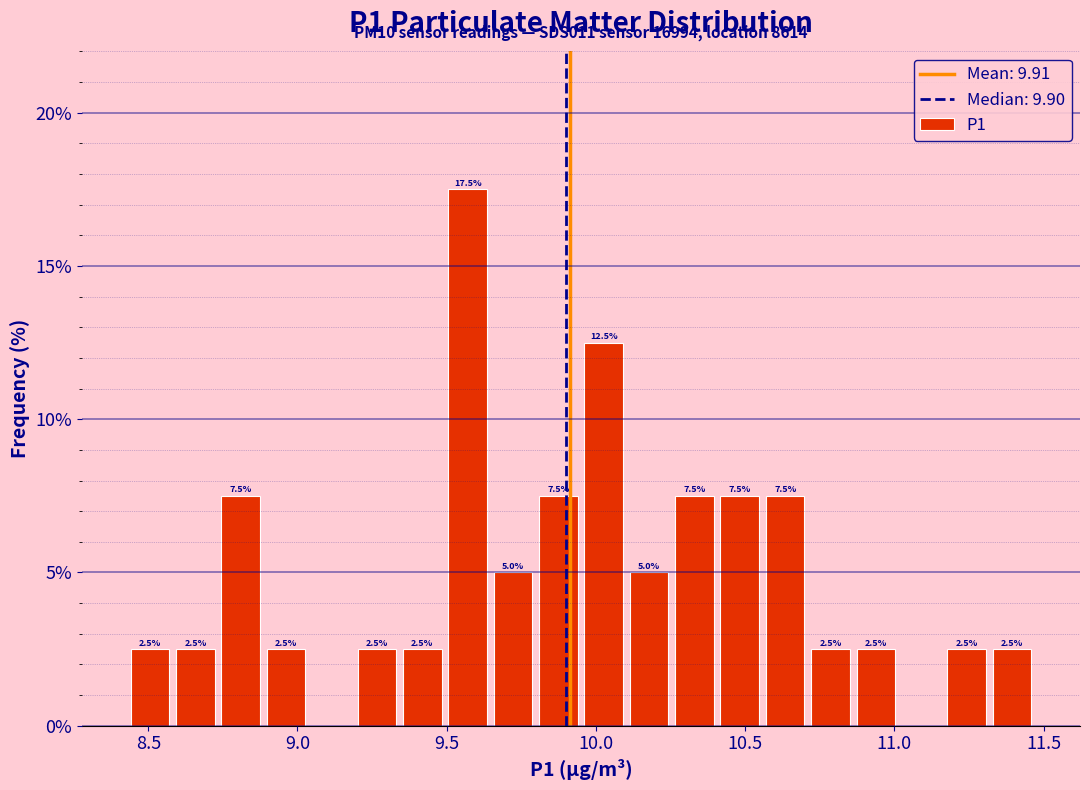

Read against the x-axis, roughly where is the centre of the tallest bar?

9.55